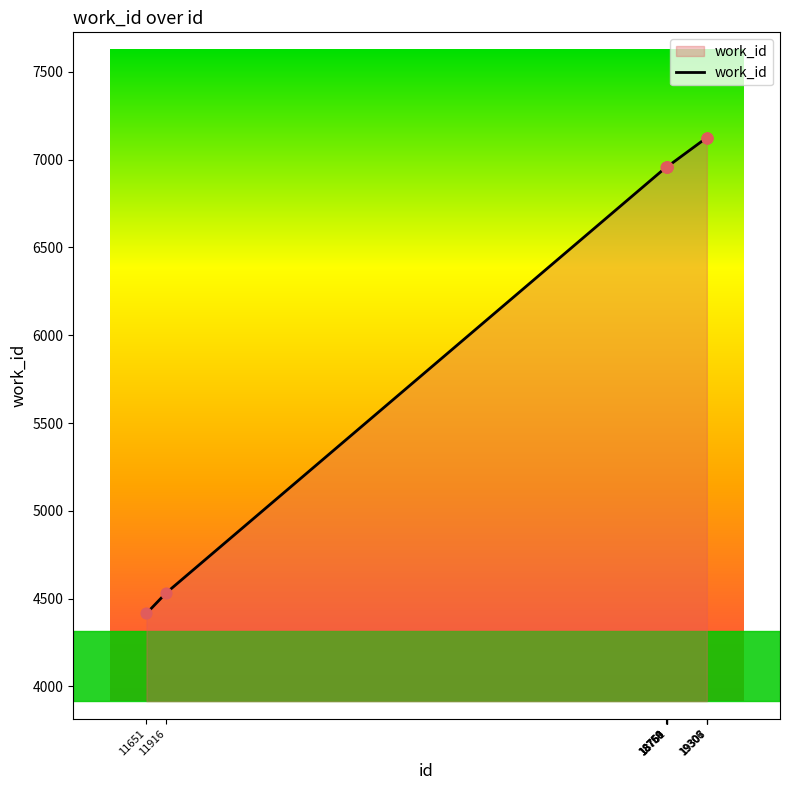

What is the change in value from 18758 to 19307?

+167